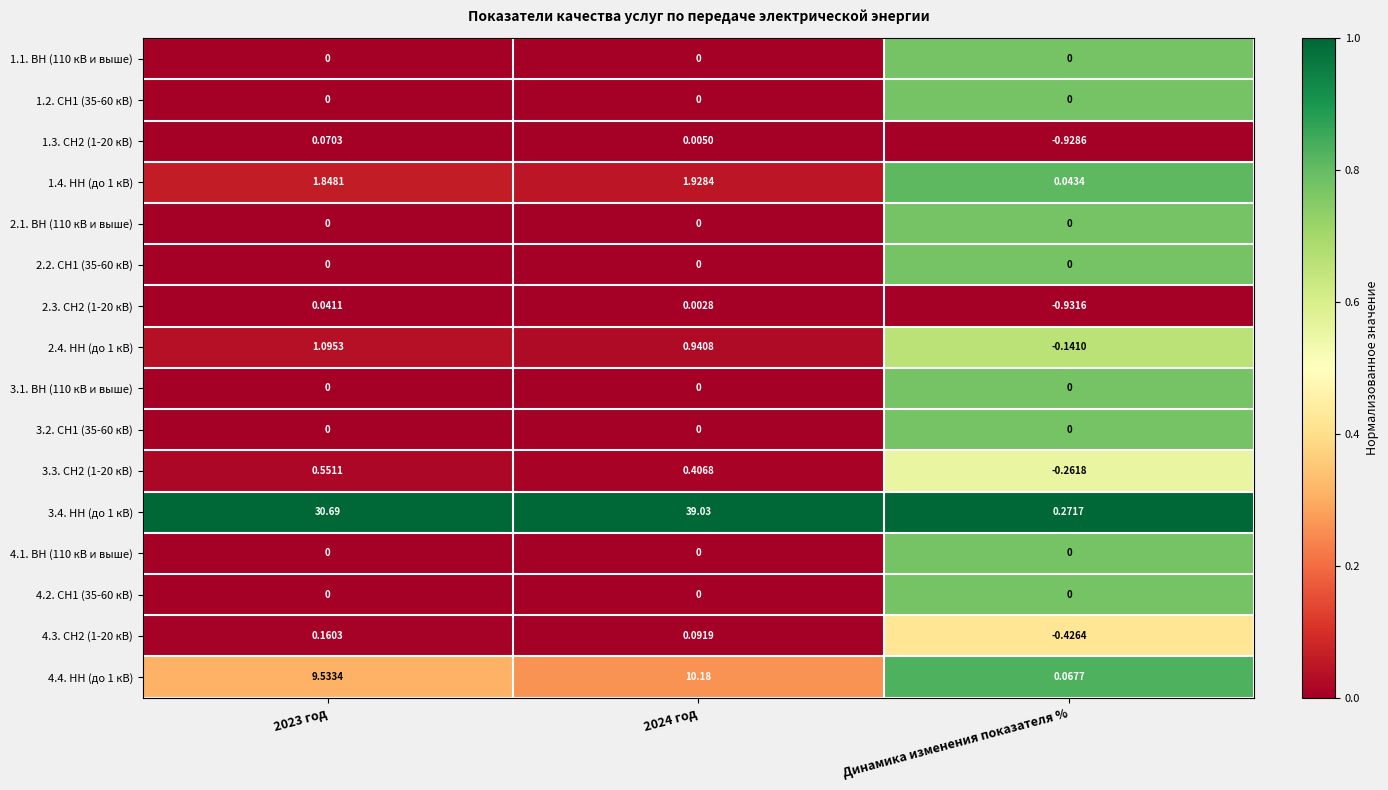

At which category does the chart reach its minimum across all series?

Динамика изменения показателя %